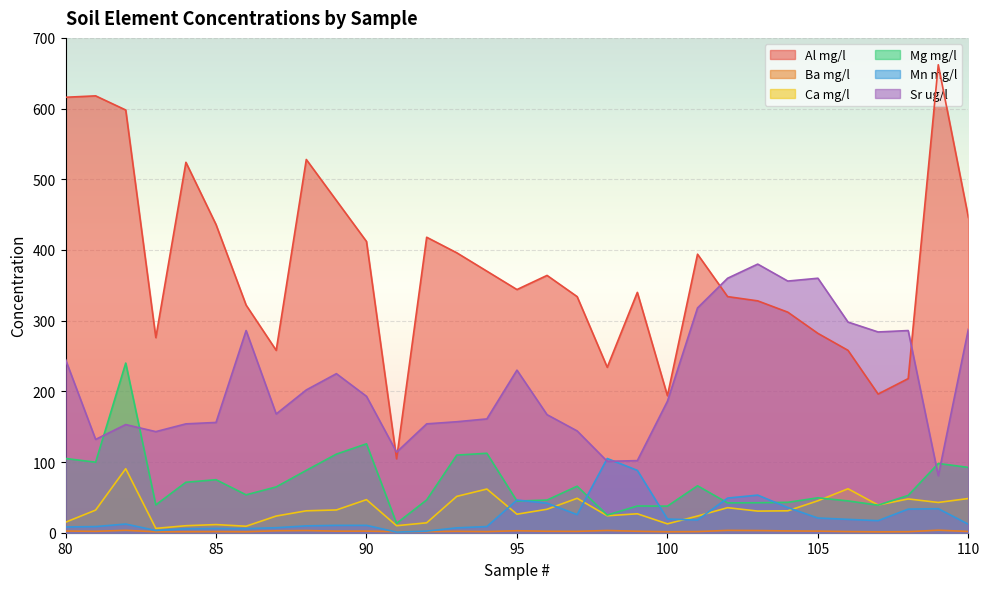

How many lines are shown in the chart?

6